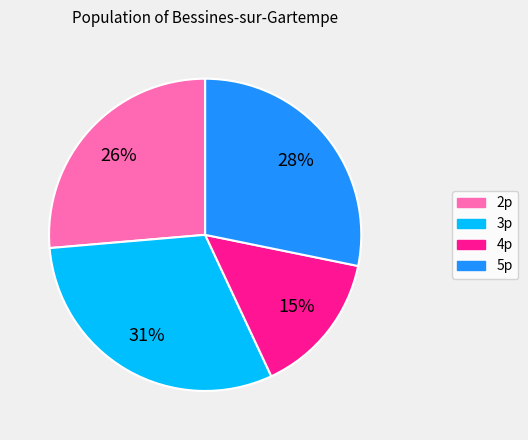

Count the number of slices in the pie.

4